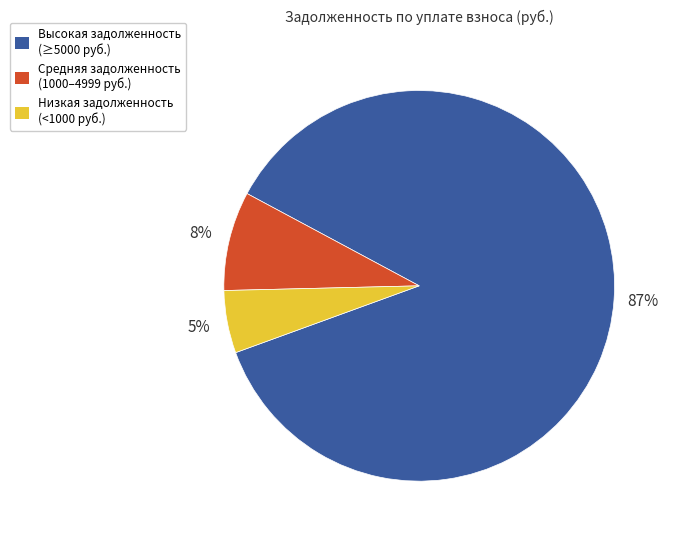

Is there any slice that represents more than half of the pie?

Yes